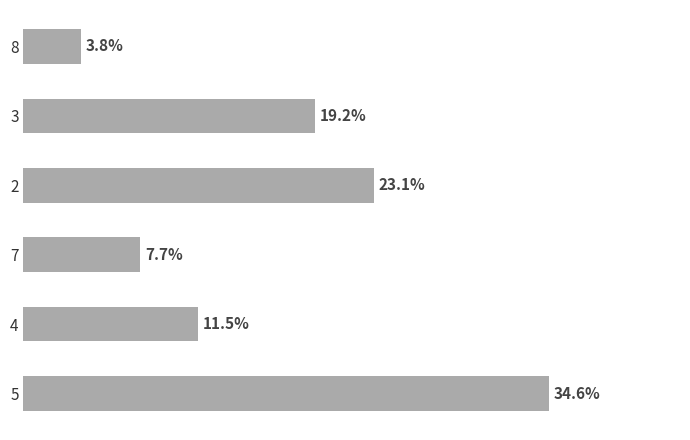

List the labels in order of value, smallest first.

8, 7, 4, 3, 2, 5